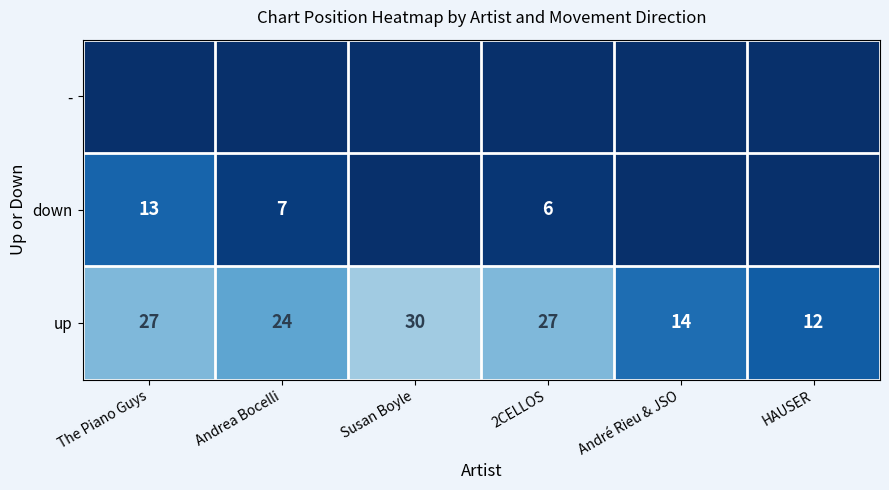

The up series shows 37.2 at Andrea Bocelli. True or false?

False